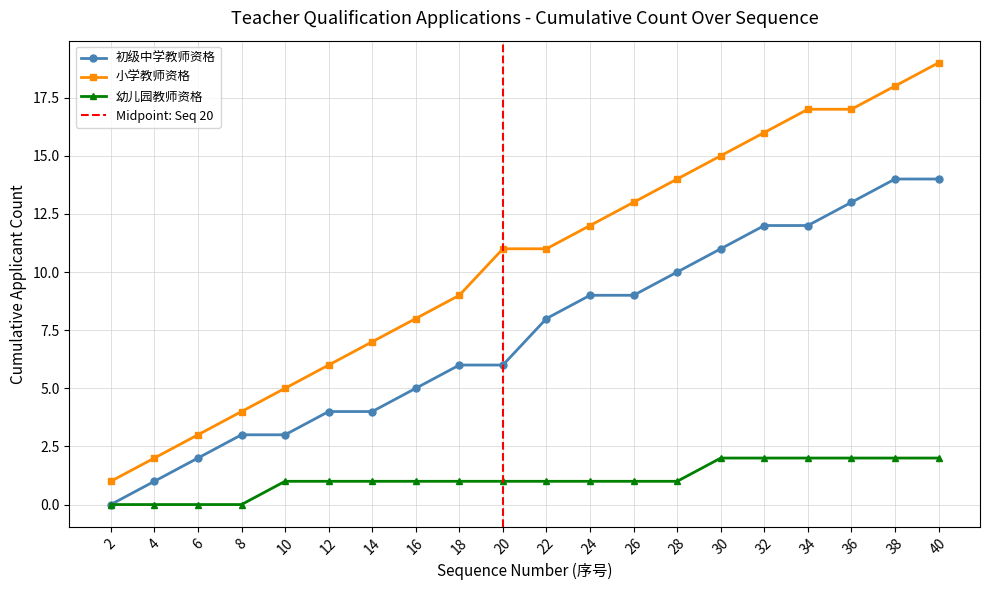

The value of 小学教师资格 at 12 is 10. True or false?

False